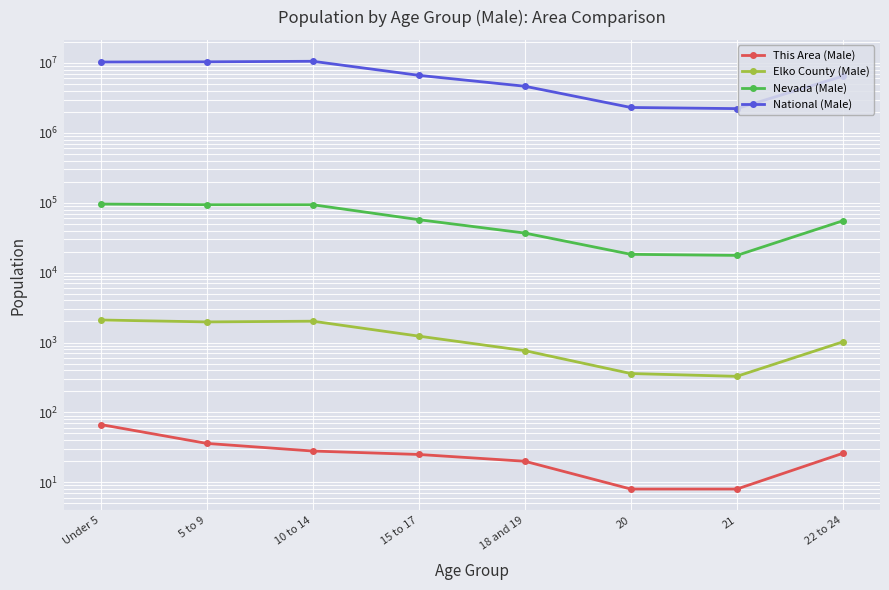

What is the difference between the maximum and minimum values in the Elko County (Male) series?

1772